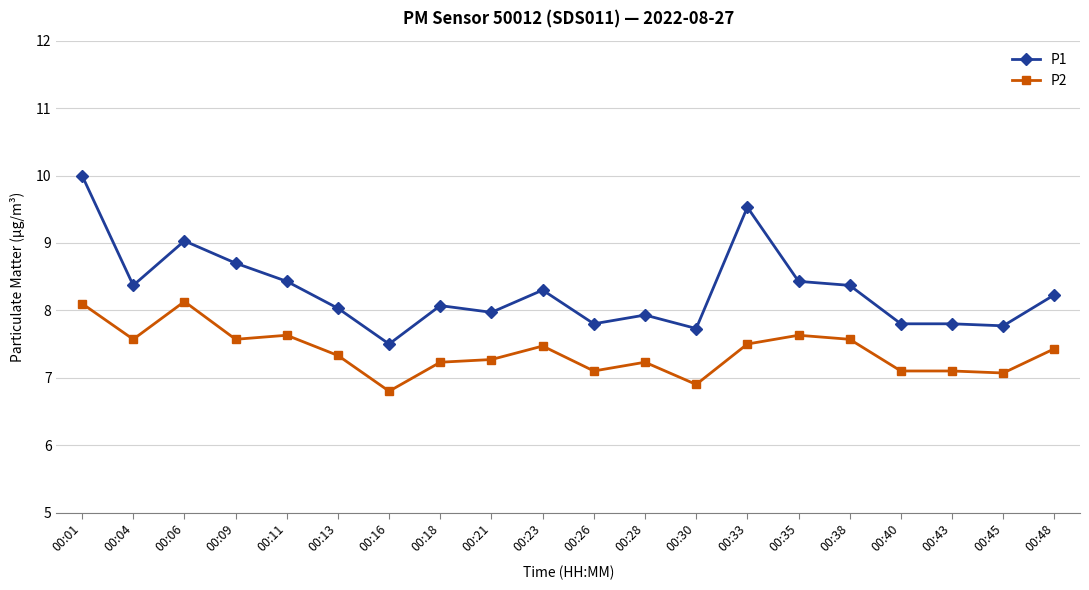

At how many categories does at least one series exceed 7?

20